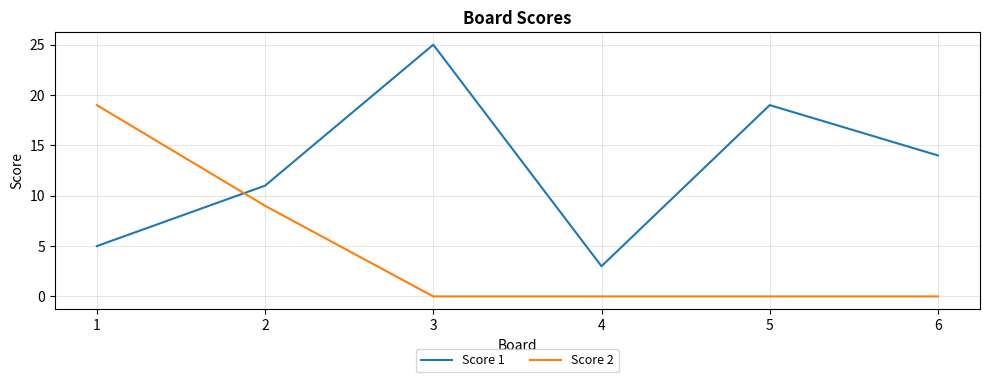

List the labels in order of Score 1 value, smallest first.

4, 1, 2, 6, 5, 3